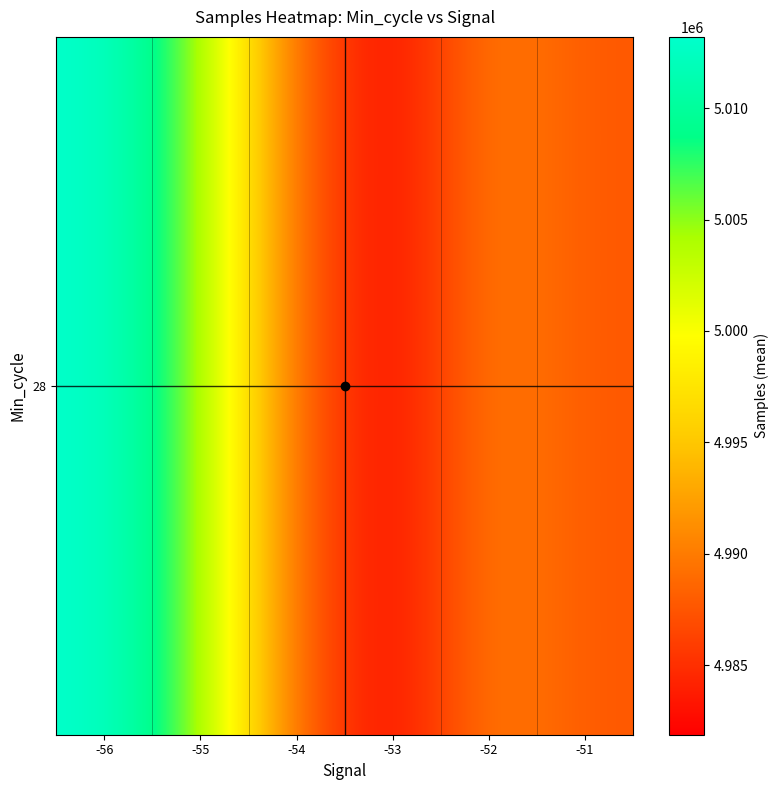

What is the smallest value displayed?

4981874